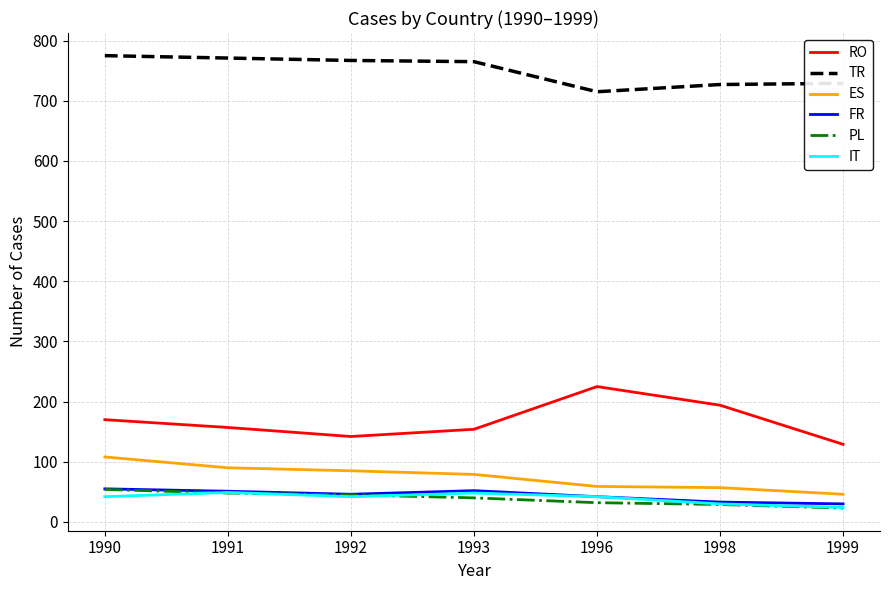

What are all the series names shown in the legend?

RO, TR, ES, FR, PL, IT